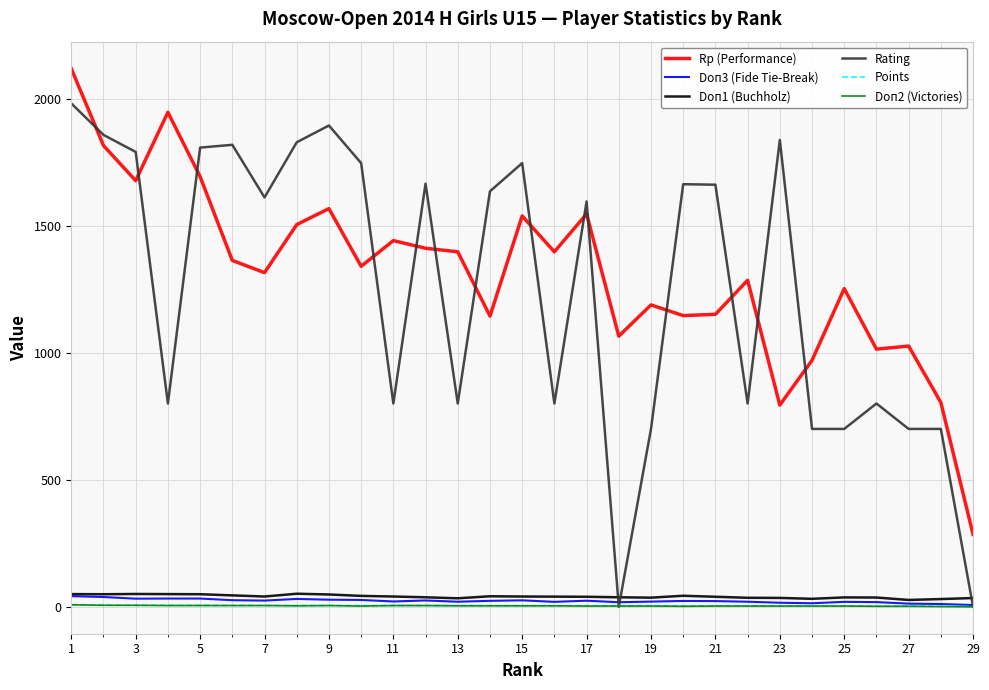

True or false: Rating has more than 2 points higher than both neighbors.

True